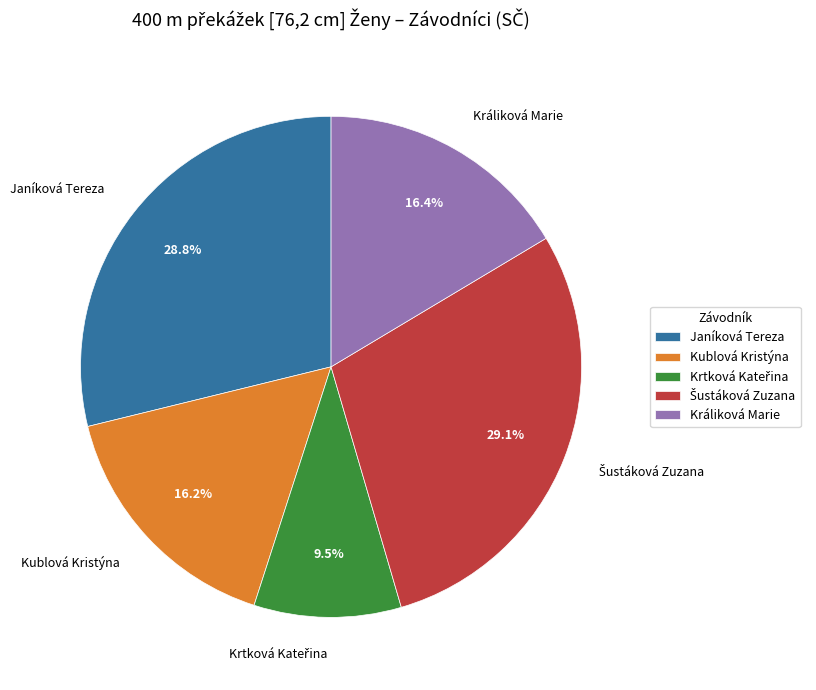

How much of the chart is everything except Kublová Kristýna?

83.8%